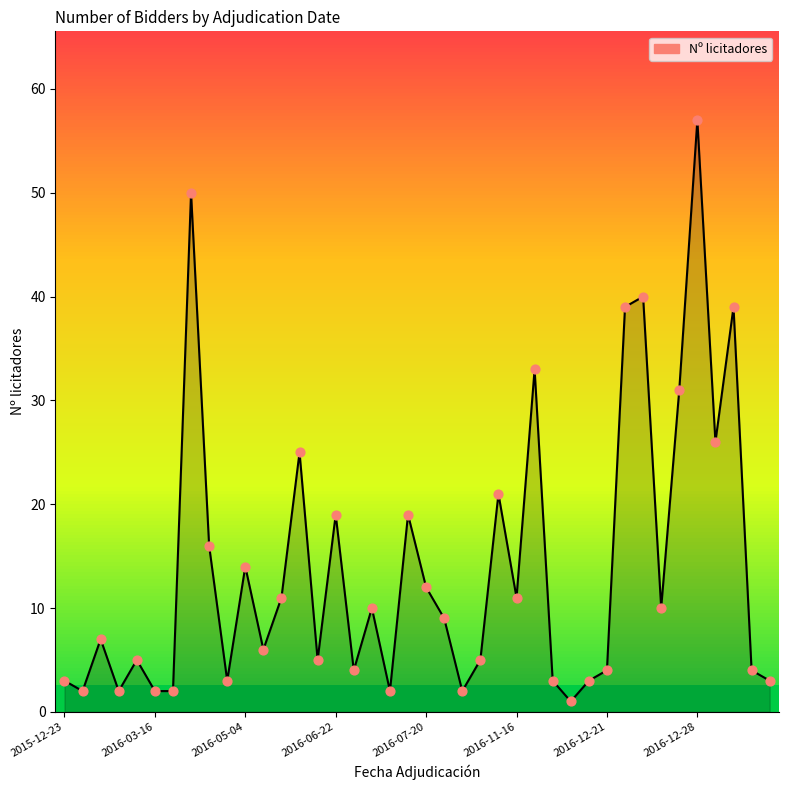

What is the maximum value shown in the chart?

57